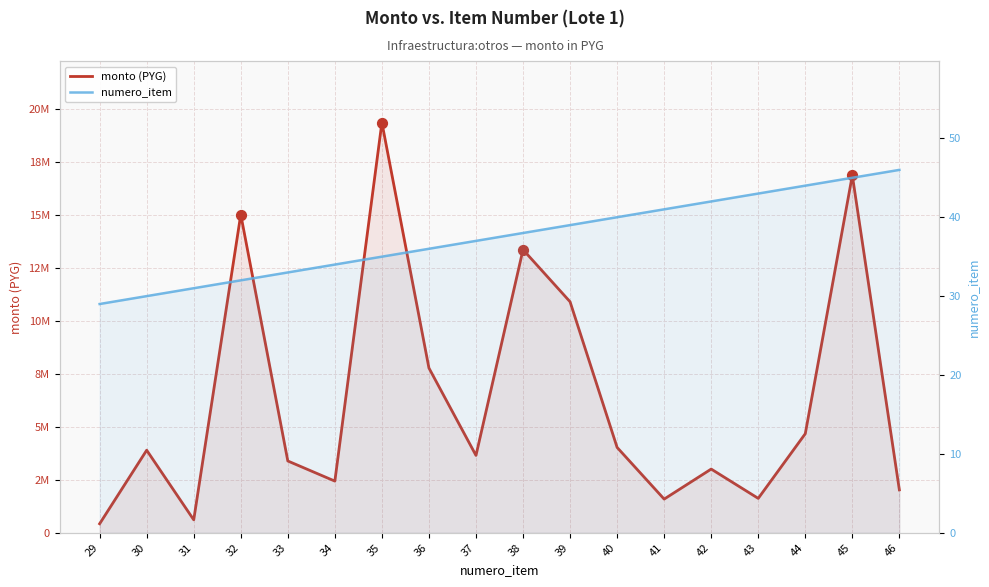

At how many categories does at least one series exceed 14282978?

3